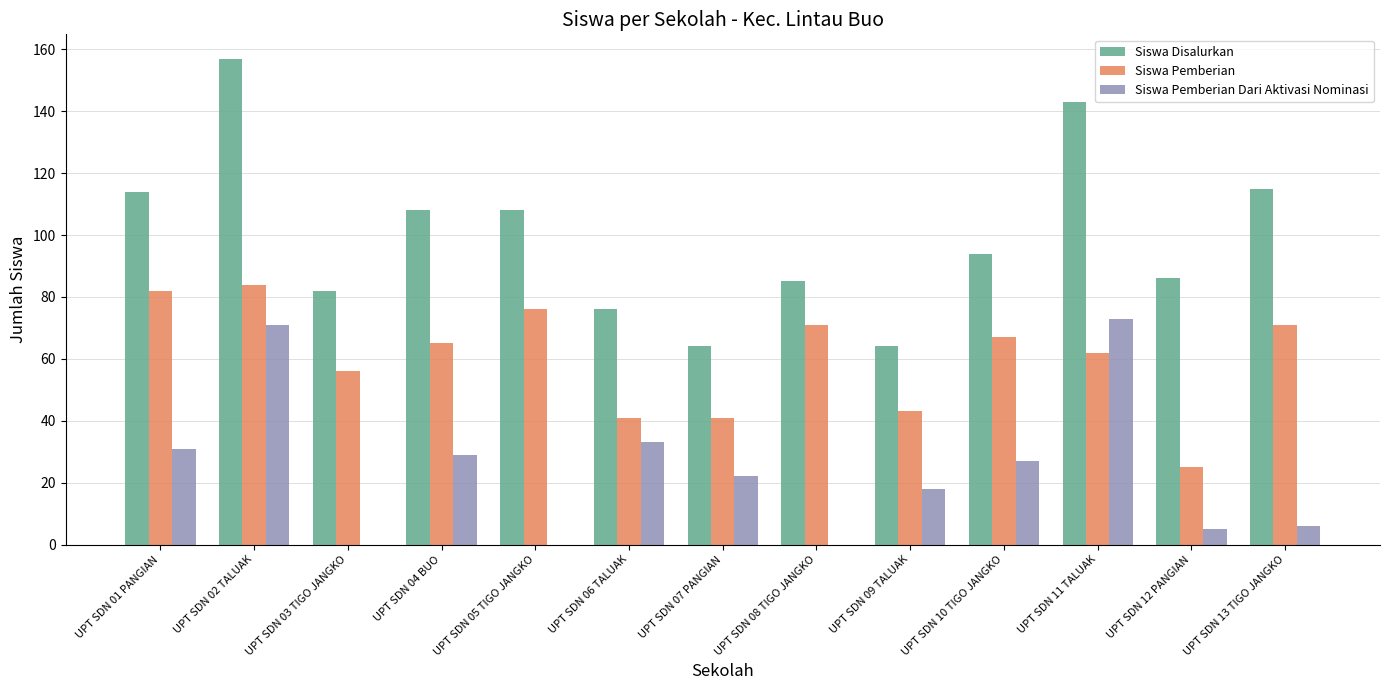

True or false: Siswa Pemberian Dari Aktivasi Nominasi has a value of 49 at UPT SDN 05 TIGO JANGKO.

False